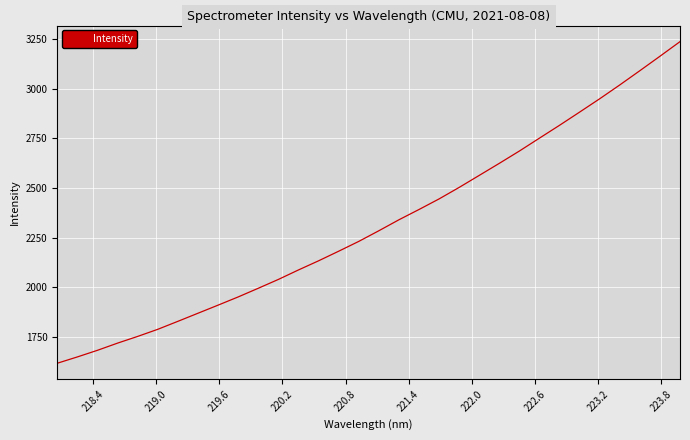

How many lines are shown in the chart?

1